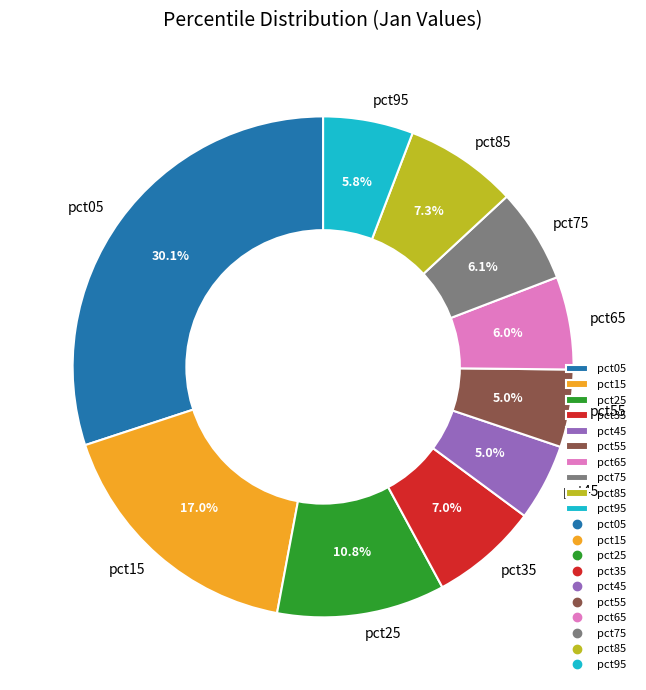

Combined, do pct95 and pct65 account for over 50%?

No